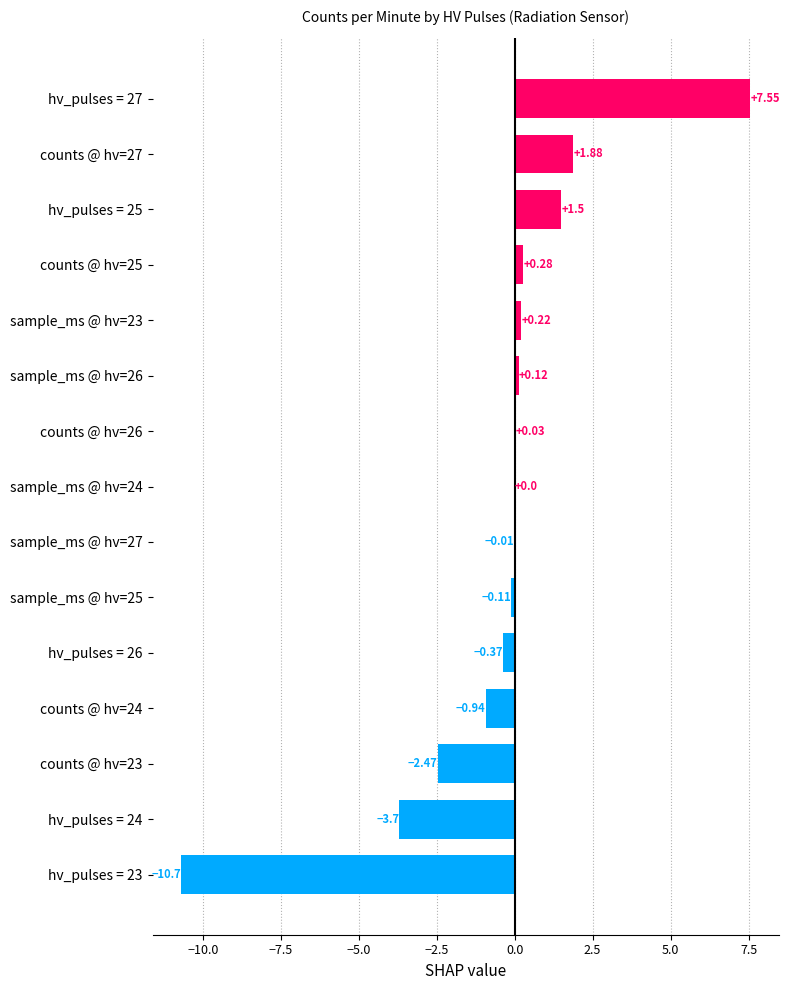

What is the change in value from counts @ hv=26 to hv_pulses = 25?

+1.5